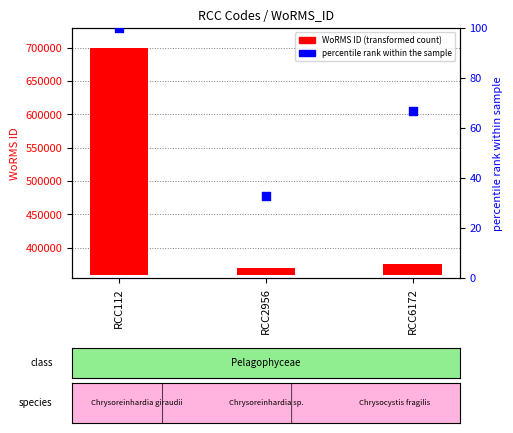

Which series has the widest spread of Y values?

WoRMS ID